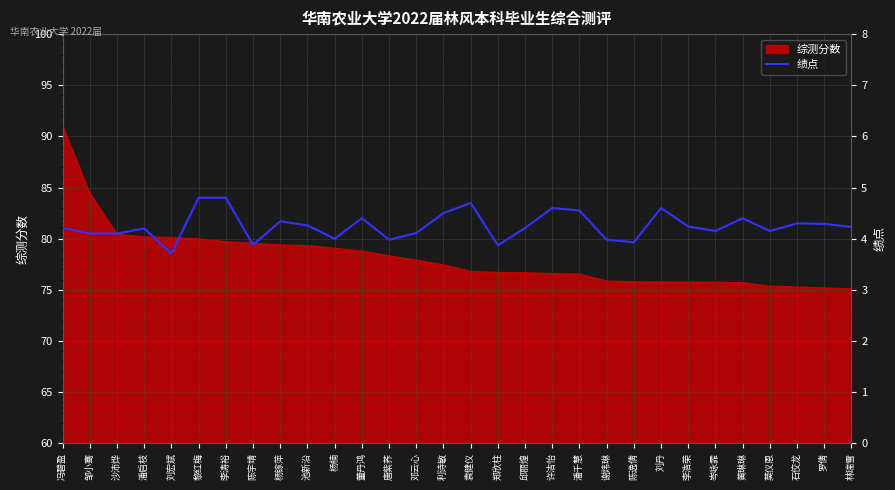

At which category does the chart reach its minimum across all series?

刘宏斌